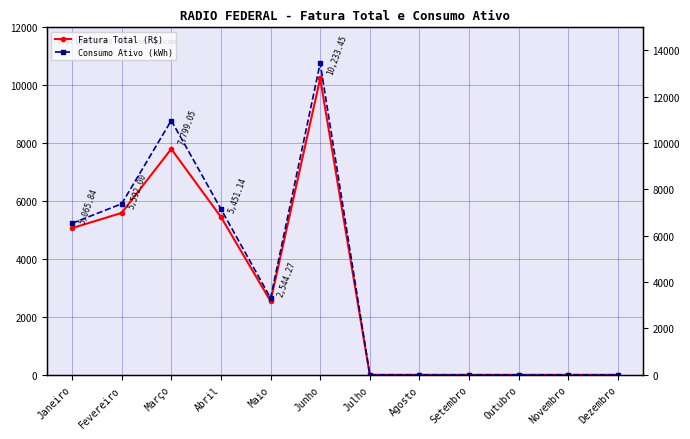

What is the average value of the Consumo Ativo (kWh) series?

4068.8